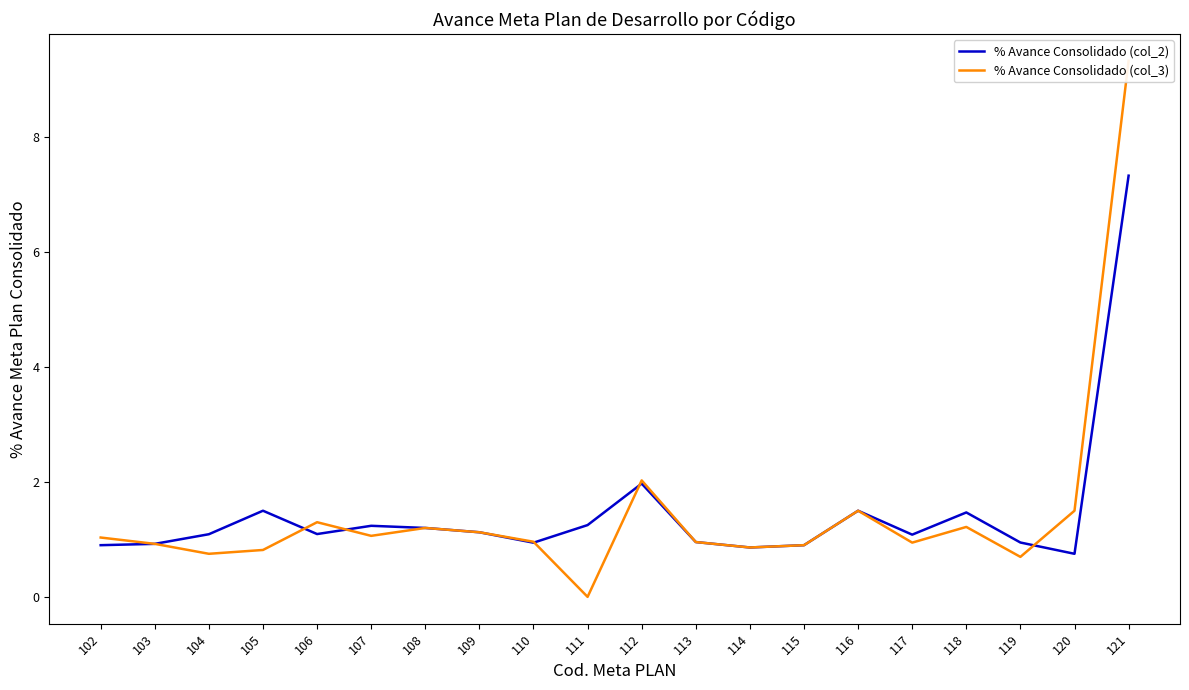

True or false: % Avance Consolidado (col_2) has a value of 1.3 at 114.

False